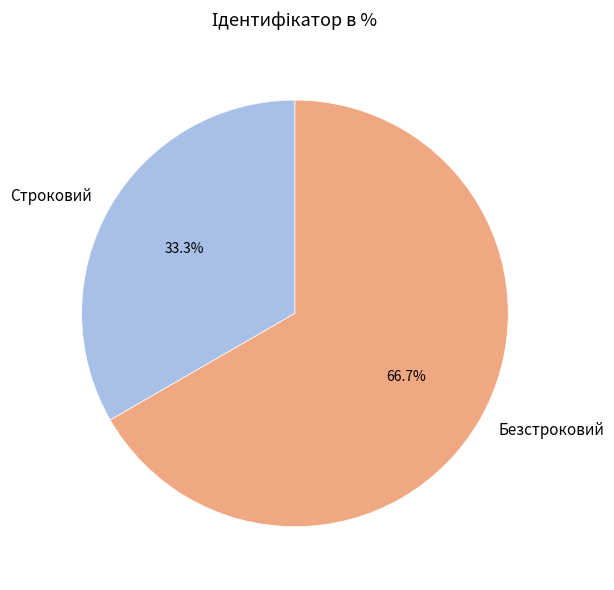

Approximately how many times larger is the value at Строковий compared to Безстроковий?

0.5